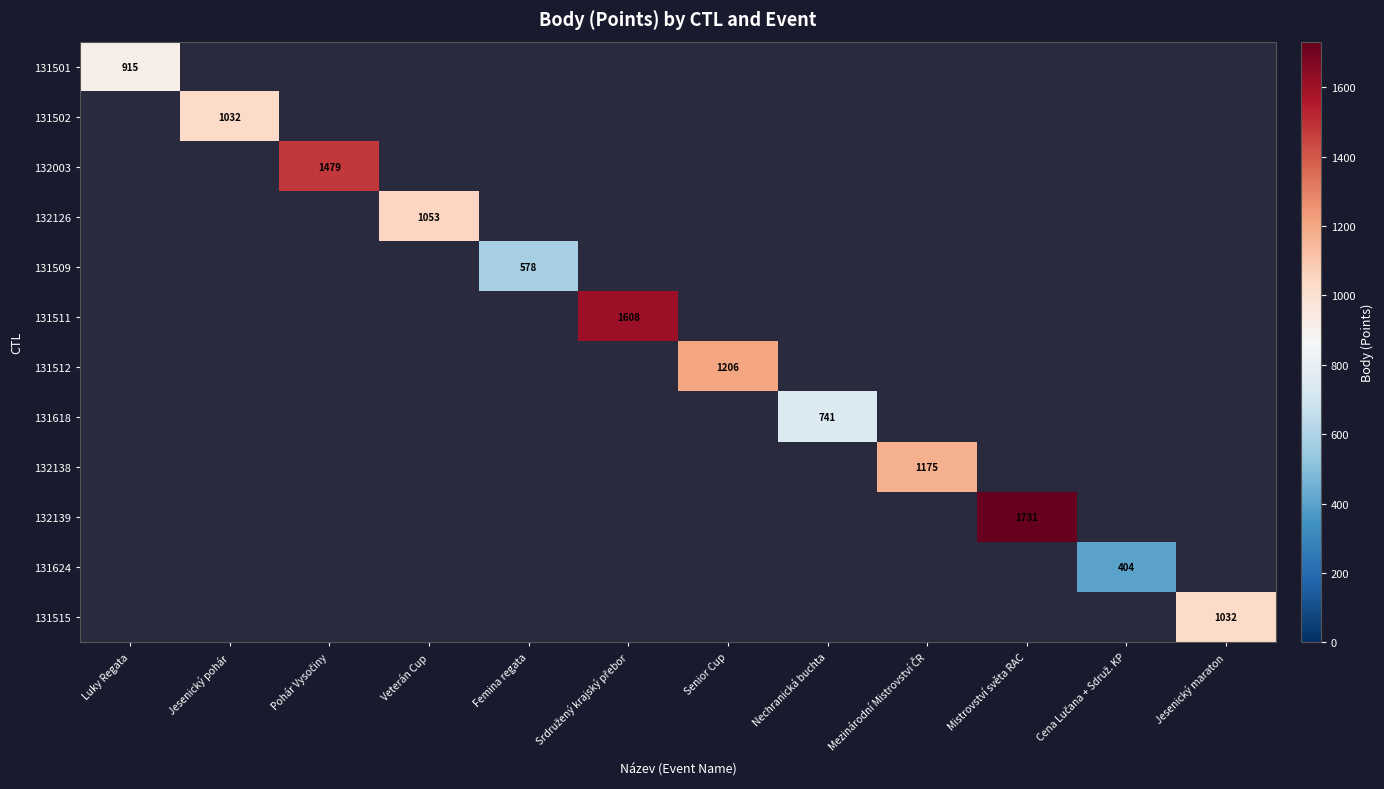

Which category has the lowest value across all series?

Cena Lučana + Sdruž. KP